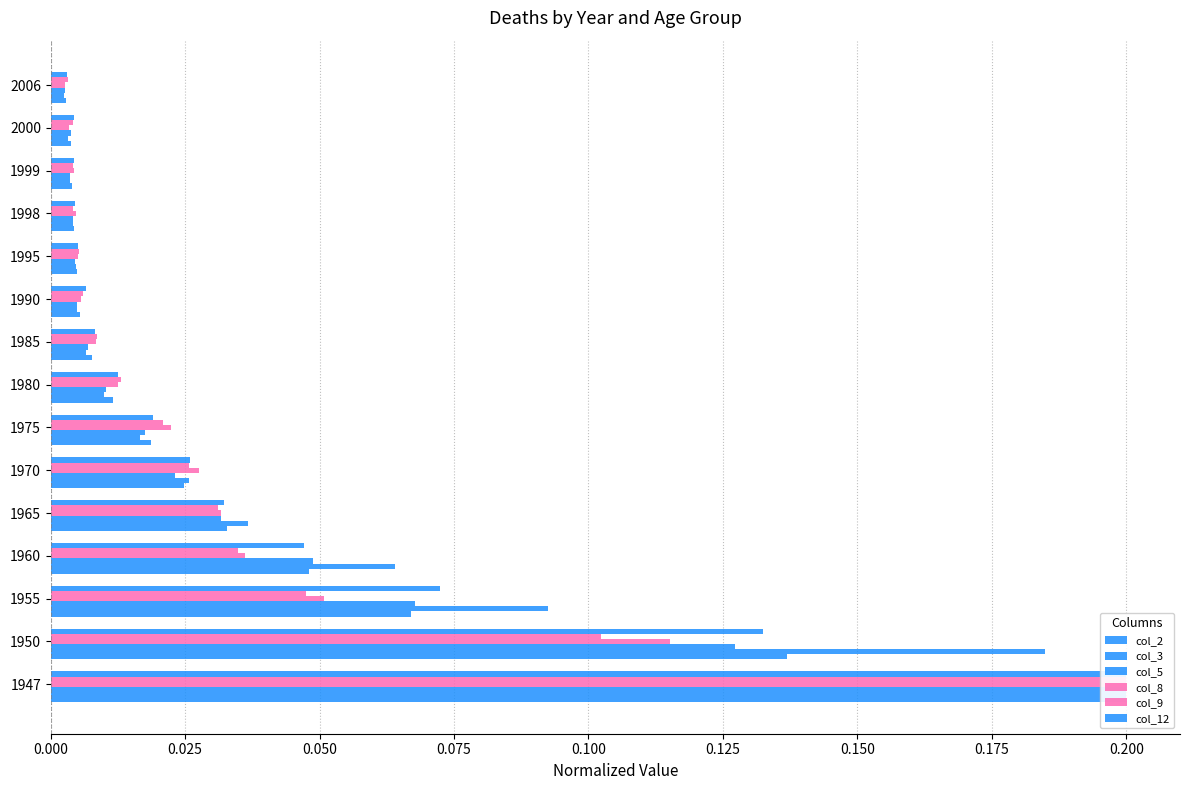

What is the highest value of the col_5 series?

0.2